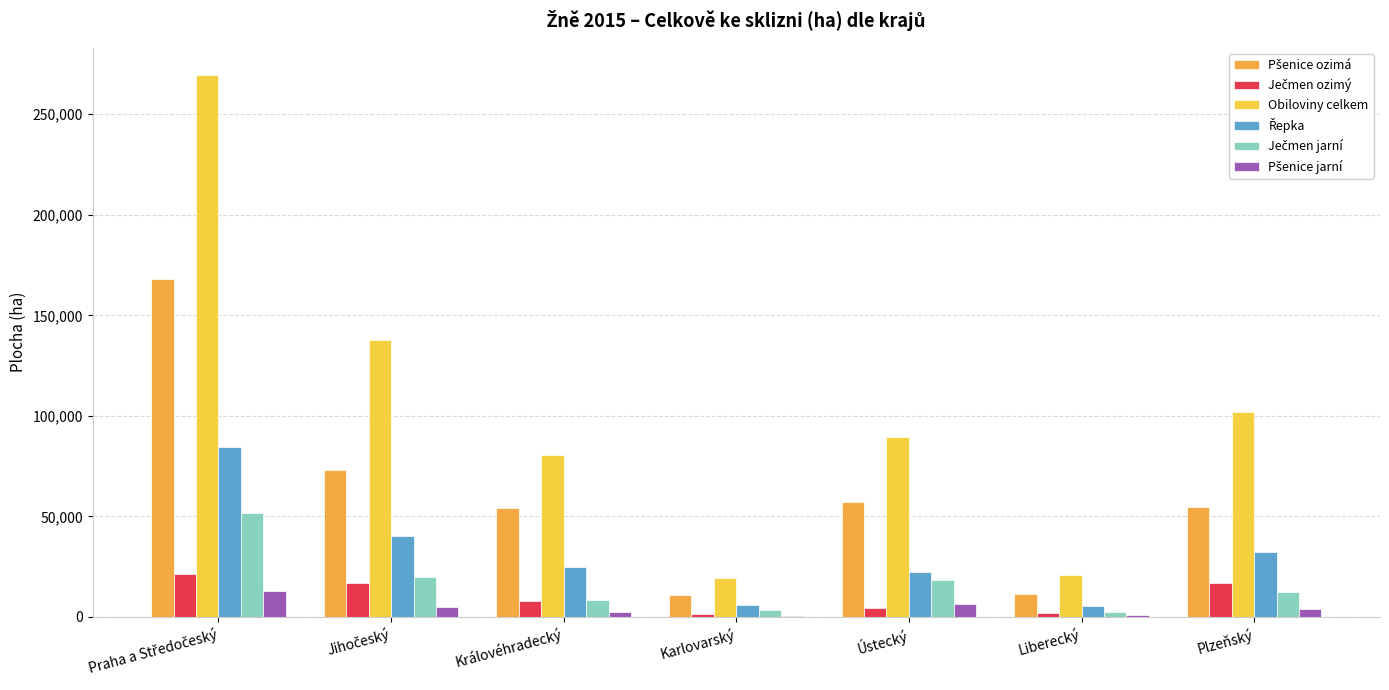

Is it true that Pšenice jarní equals 12812 at Praha a Středočeský?

True